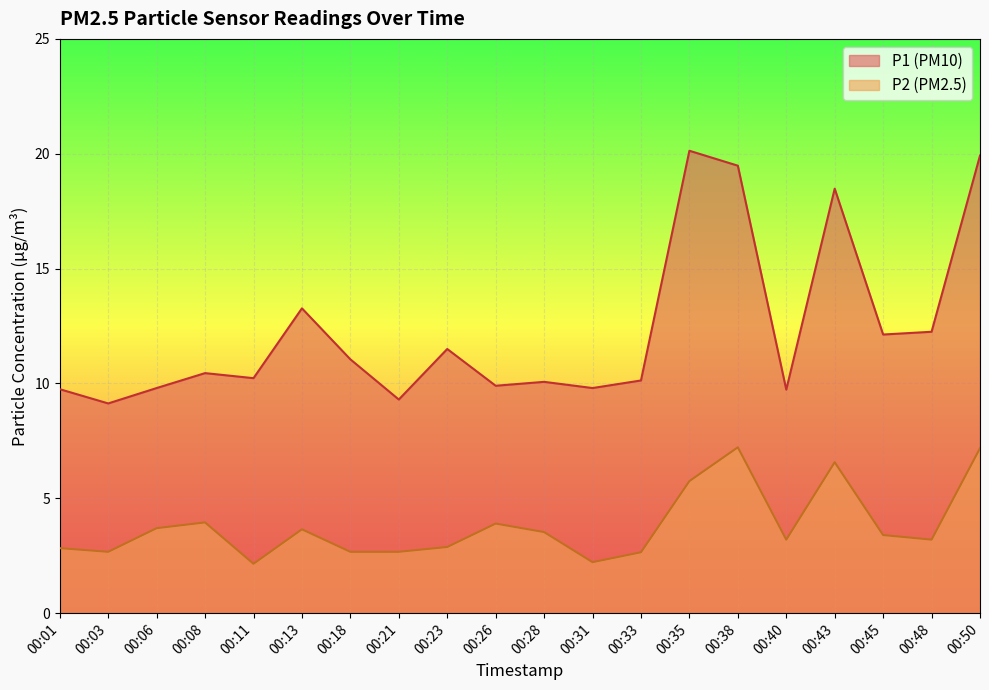

At which category is the sum across all series the highest?

00:50